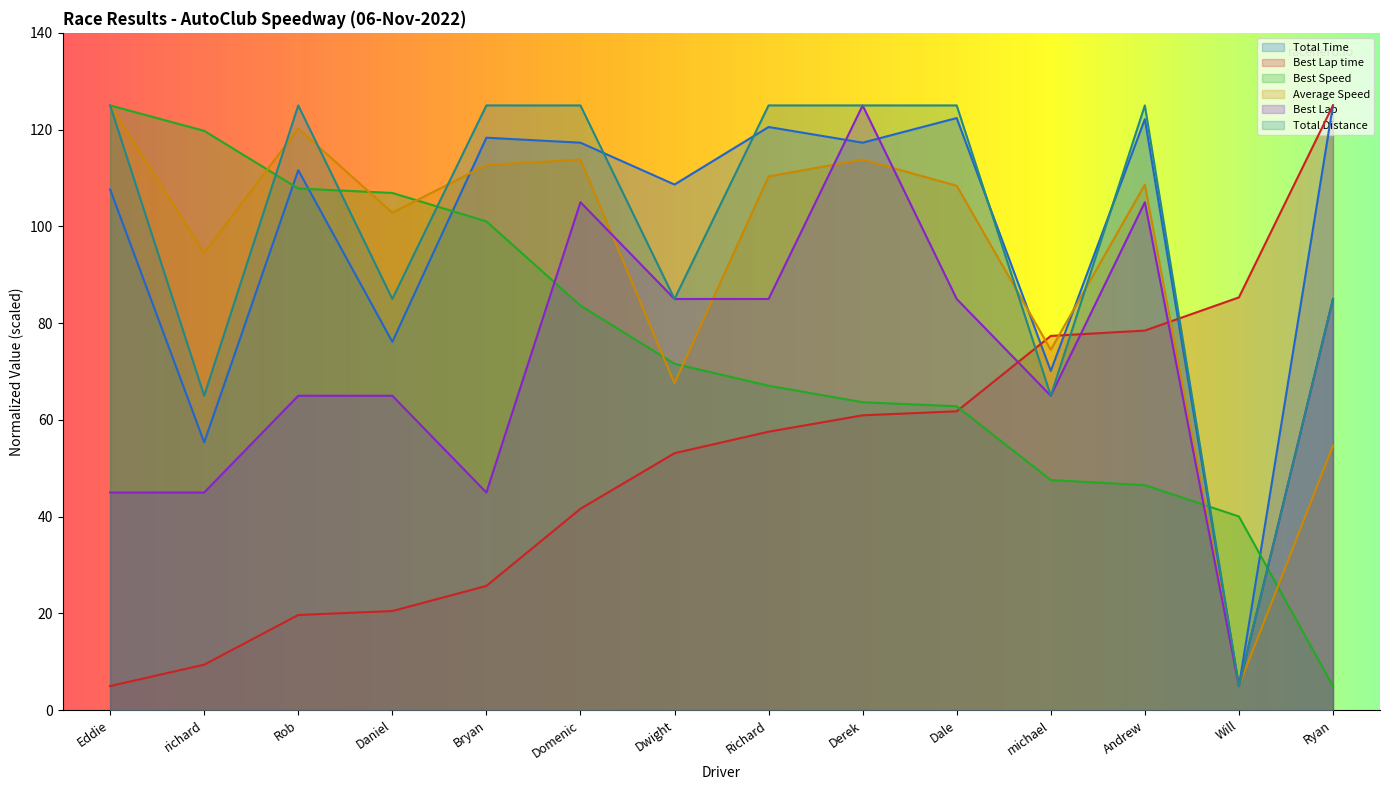

Reading left to right, list all the values displayed in this chart.

Total Time: 107.6	55.4	111.6	76.1	118.3	117.3	108.7	120.5	117.3	122.4	70.1	122.2	5.0	125.0
Best Lap time: 5.0	9.4	19.7	20.5	25.7	41.6	53.1	57.6	61.0	61.8	77.4	78.5	85.3	125.0
Best Speed: 125.0	119.7	107.8	106.9	101.0	83.6	71.6	67.1	63.7	62.8	47.6	46.5	40.0	5.0
Average Speed: 125.0	94.5	120.2	102.8	112.7	113.8	67.6	110.3	113.8	108.4	74.5	108.6	5.0	54.7
Best Lap: 45.0	45.0	65.0	65.0	45.0	105.0	85.0	85.0	125.0	85.0	65.0	105.0	5.0	85.0
Total Distance: 125.0	65.0	125.0	85.0	125.0	125.0	85.0	125.0	125.0	125.0	65.0	125.0	5.0	85.0